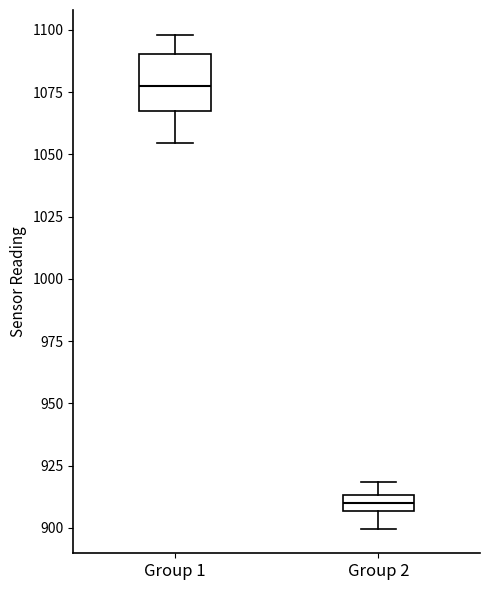

Comparing the boxes themselves (not the whiskers), which one is the tallest?

Group 1